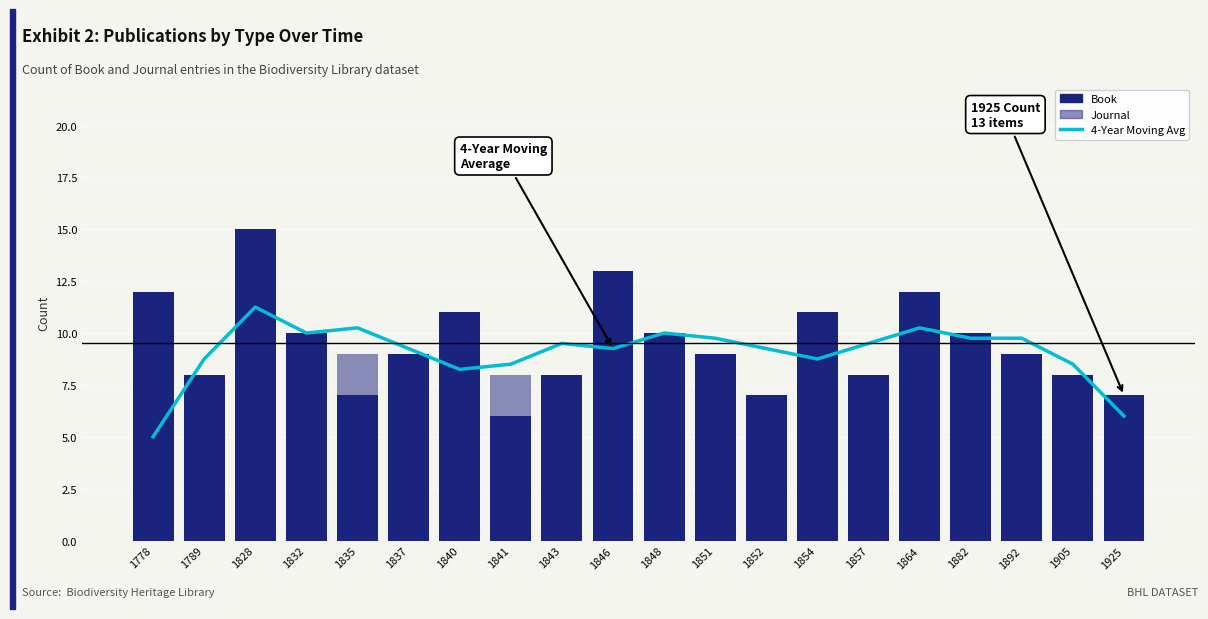

Reading left to right, extract all data points from this chart.

4-Year Moving Avg: 5.0	8.8	11.2	10.0	10.2	9.2	8.2	8.5	9.5	9.2	10.0	9.8	9.2	8.8	9.5	10.2	9.8	9.8	8.5	6.0
Book: 12.0	8.0	15.0	10.0	7.0	9.0	11.0	6.0	8.0	13.0	10.0	9.0	7.0	11.0	8.0	12.0	10.0	9.0	8.0	7.0
Journal: 6.0	5.0	8.0	4.0	9.0	7.0	5.0	8.0	6.0	4.0	7.0	5.0	6.0	8.0	5.0	6.0	7.0	4.0	5.0	6.0